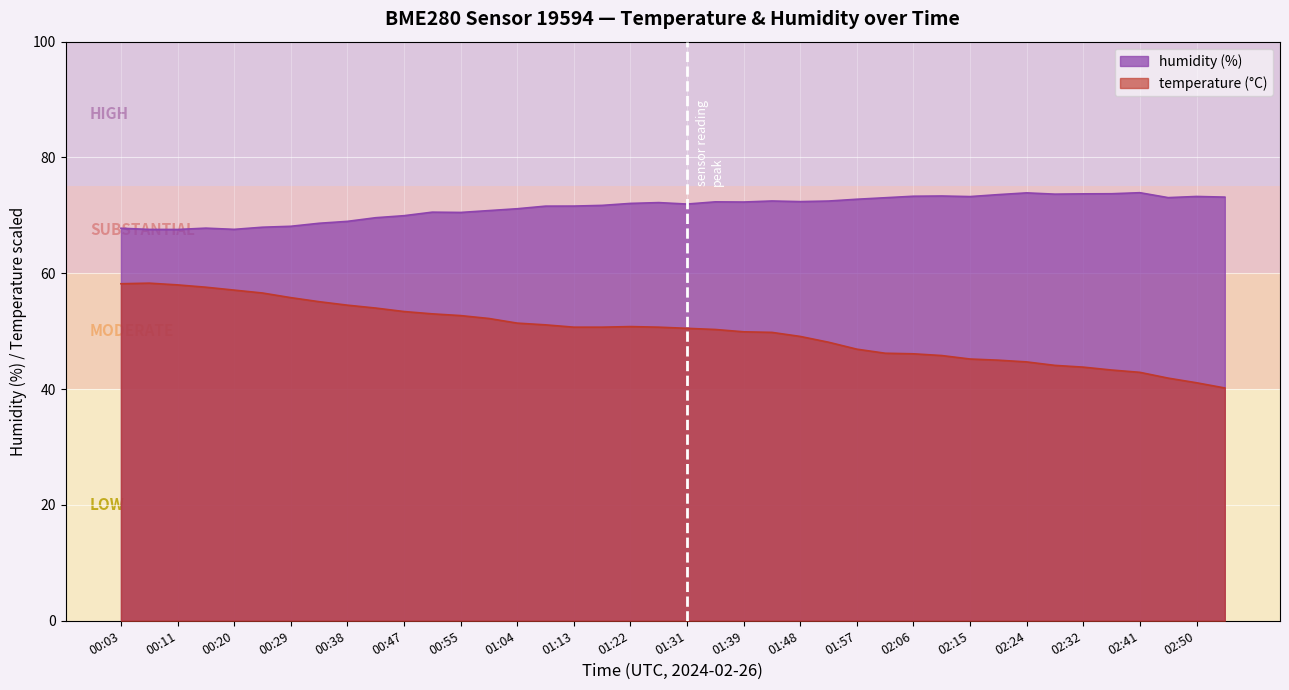

Where is humidity nearest to the value 70?

00:47